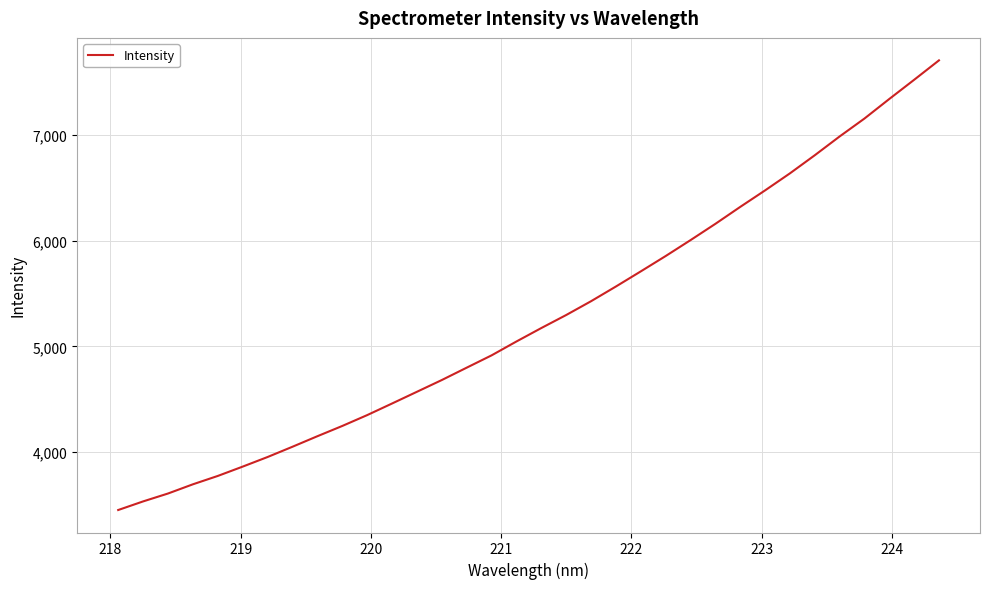

What is the greatest value displayed?

7709.4